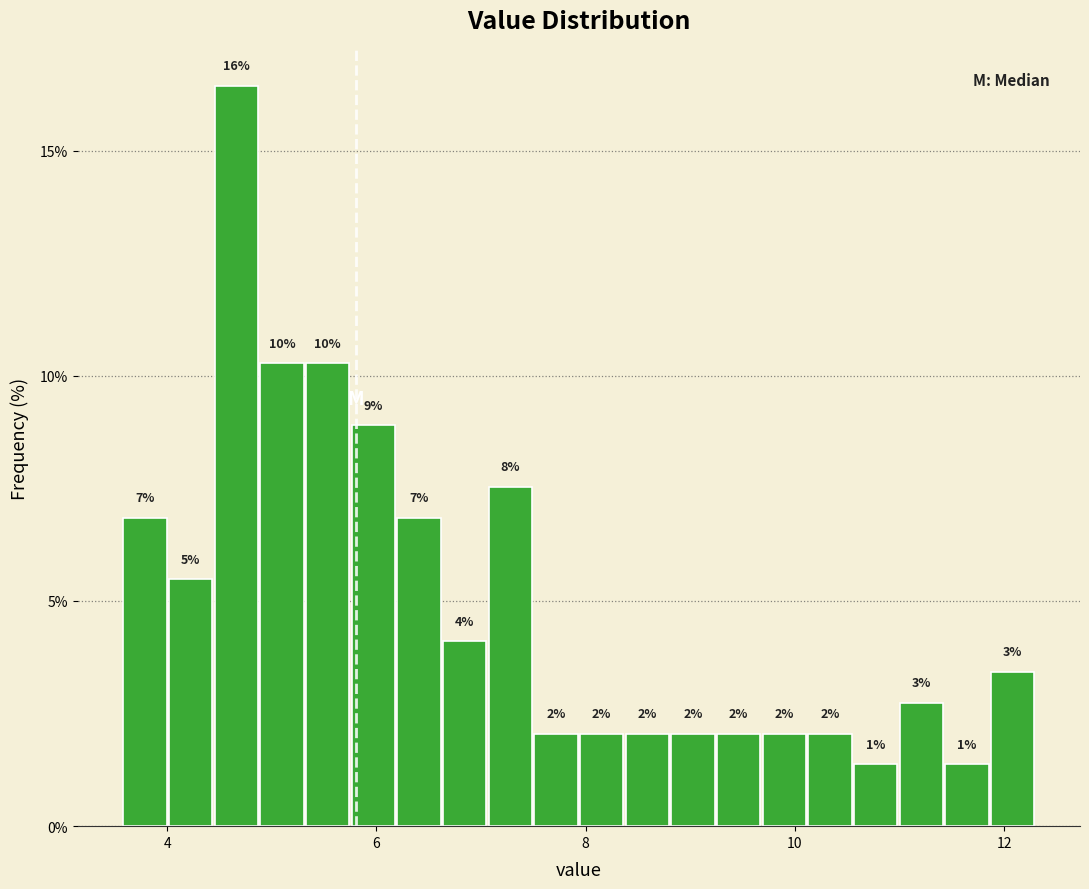

Read against the x-axis, roughly where is the centre of the tallest bar?

4.6